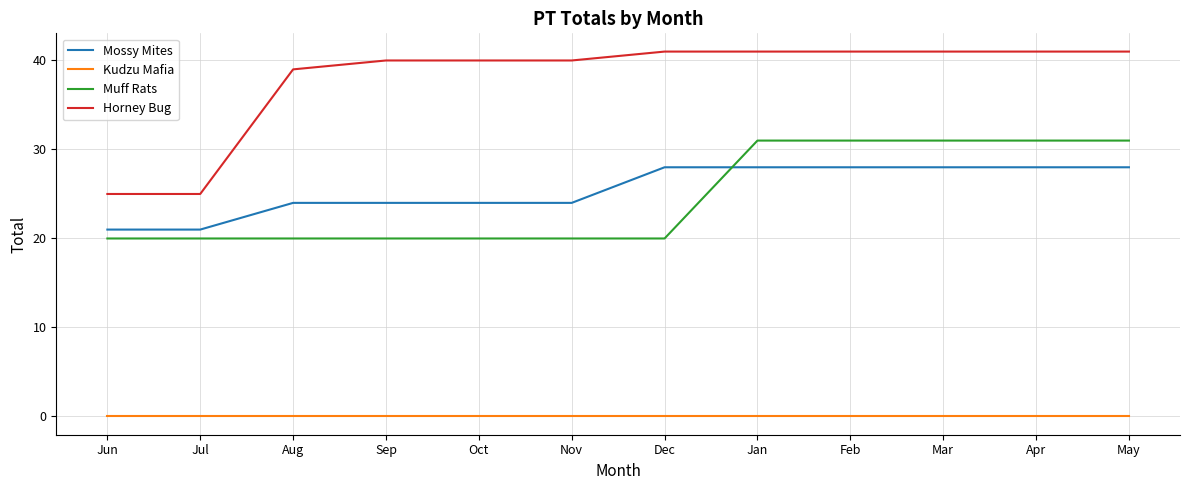

Does the chart display data point markers on the line(s)?

No